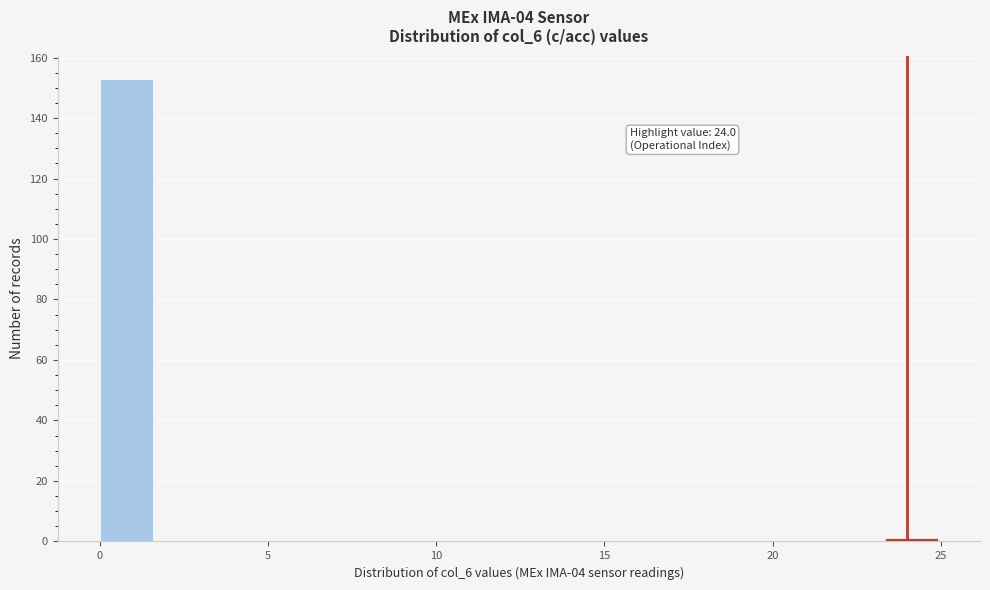

Read against the x-axis, roughly where is the centre of the tallest bar?

1.0